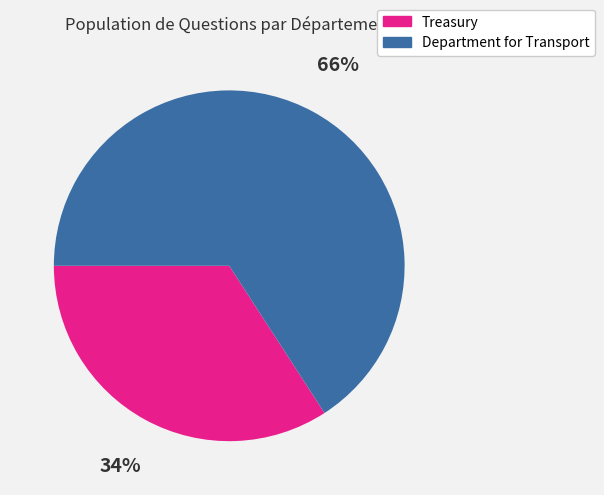

Combined, do Treasury and Department for Transport account for over 50%?

Yes